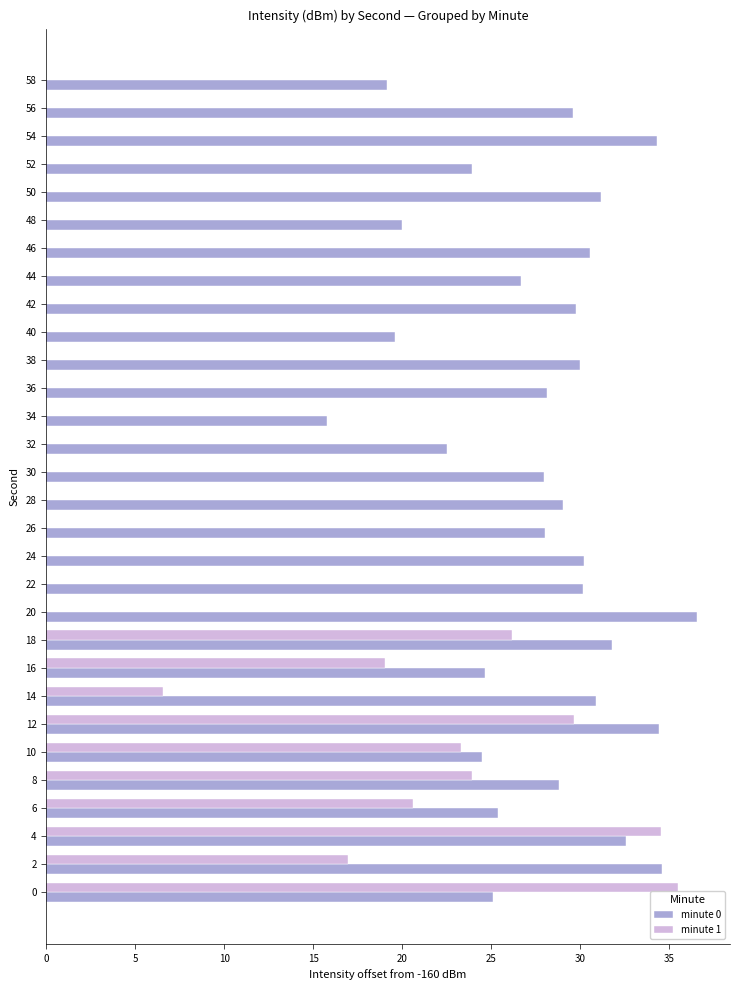

What is the spread (max minus min) of values at 18?

5.6